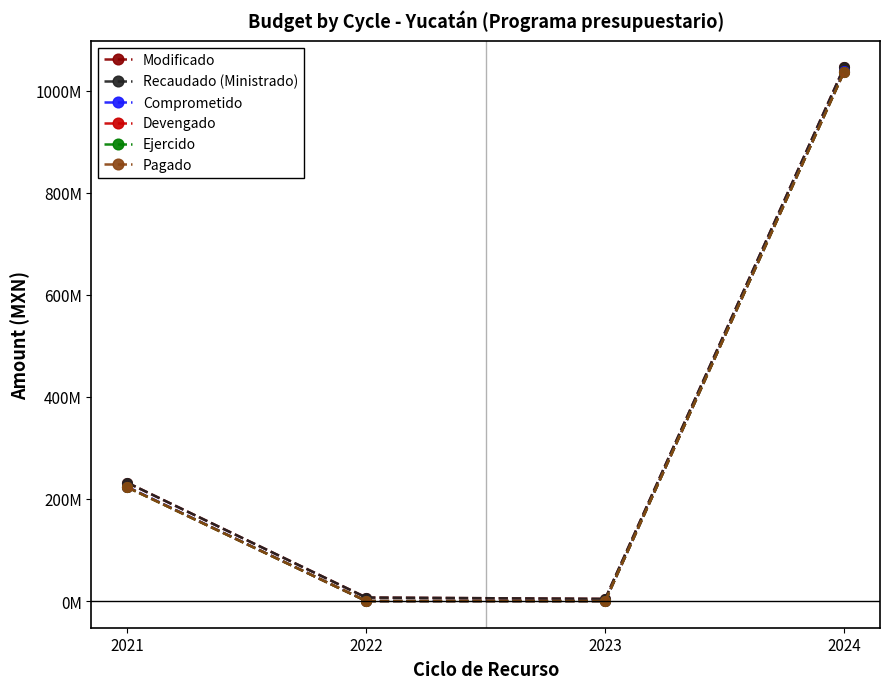

Is this an area chart (filled region under the line)?

No